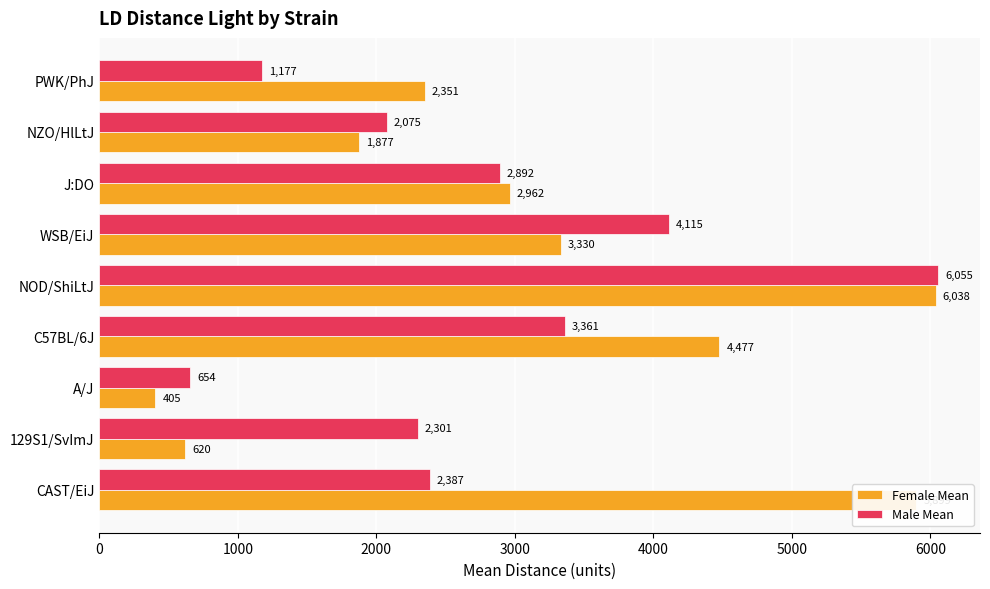

Between NOD/ShiLtJ and PWK/PhJ, which series saw the biggest shift?

Male Mean